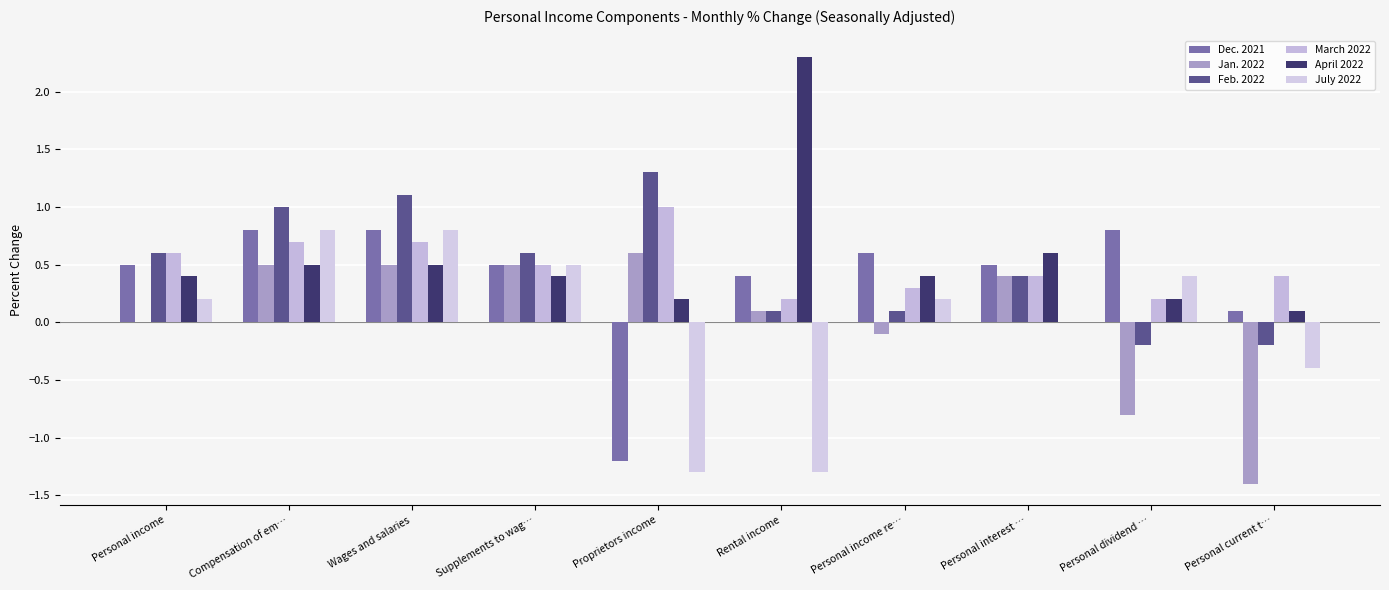

Is the value of Jan. 2022 at Supplements to wag… greater than the value of April 2022 at Personal income?

Yes